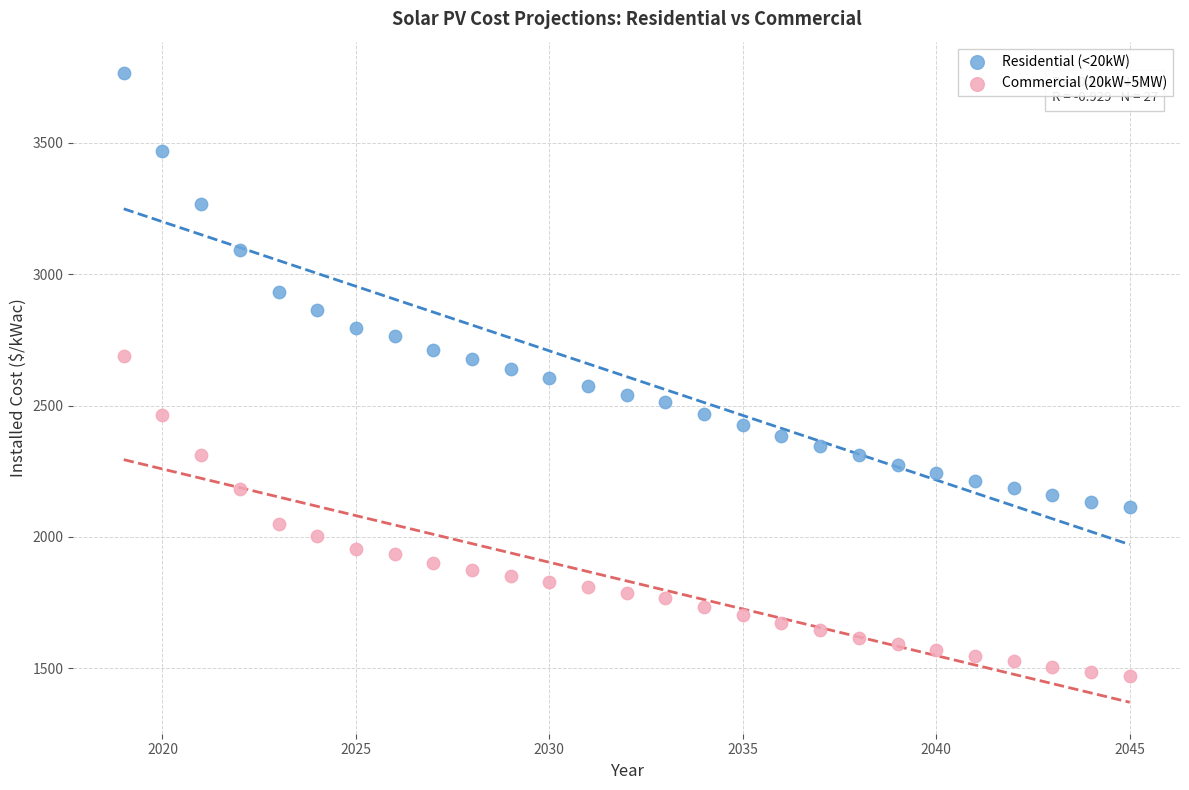

Which series reaches the maximum Y coordinate?

Residential (<20kW)